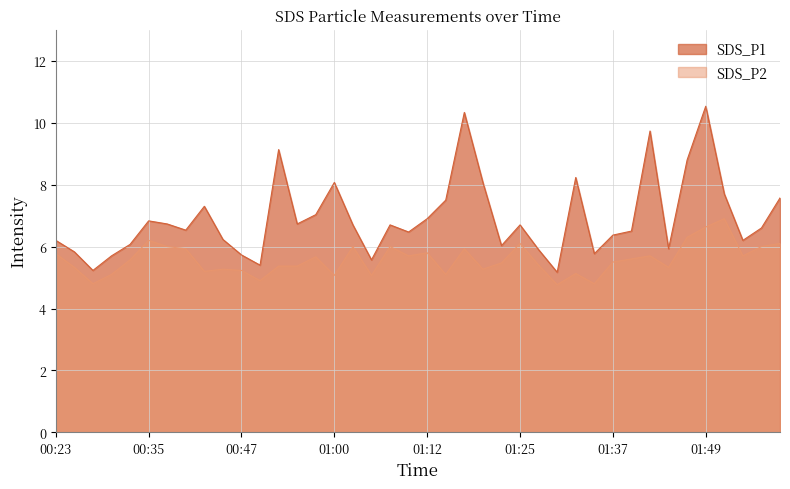

Which series has the largest total across all categories?

SDS_P1